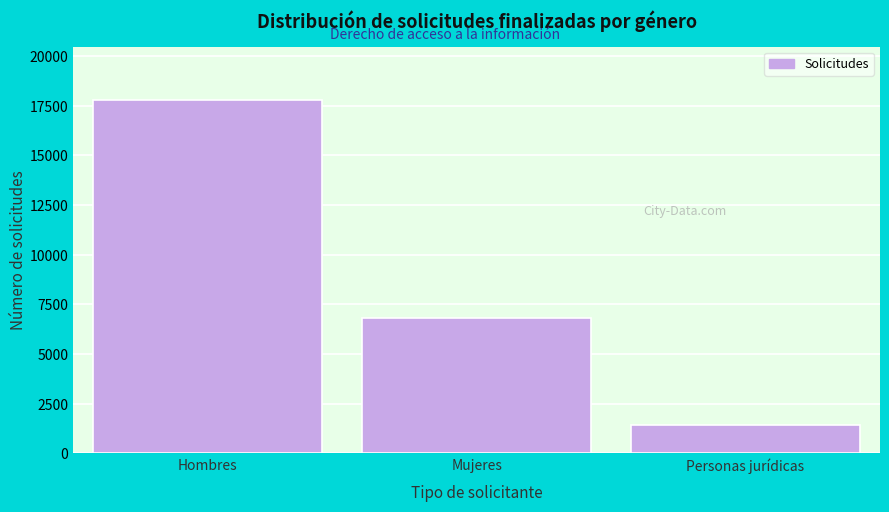

Reading left to right, transcribe all the data shown in this chart.

Hombres=17798	Mujeres=6798	Personas jurídicas=1419